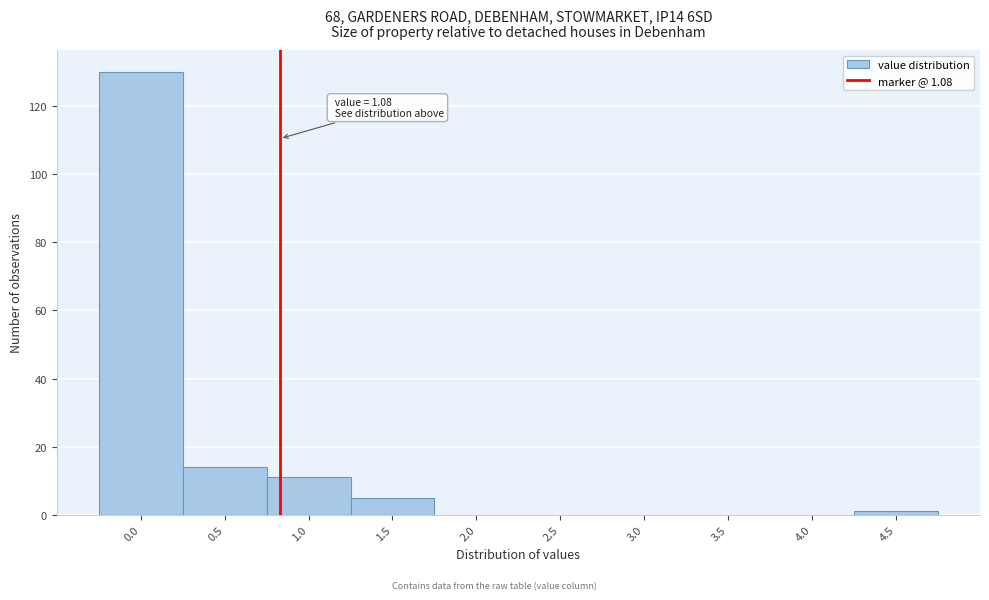

Reading left to right, what are all the values shown in this chart?

0.0=130	0.5=14	1.0=11	1.5=5	2.0=0	2.5=0	3.0=0	3.5=0	4.0=0	4.5=1